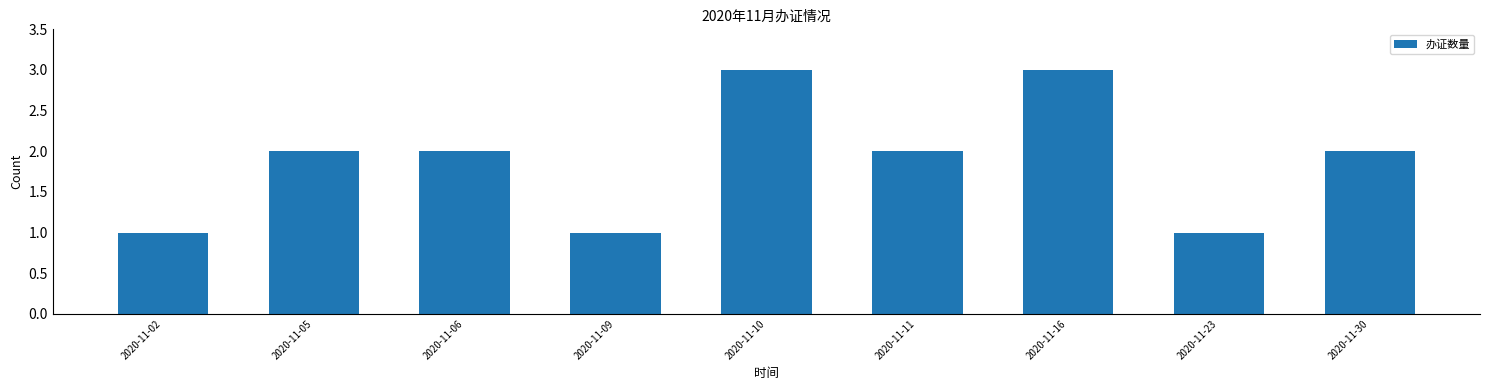

What is the value of the 6th bar from the left?

2